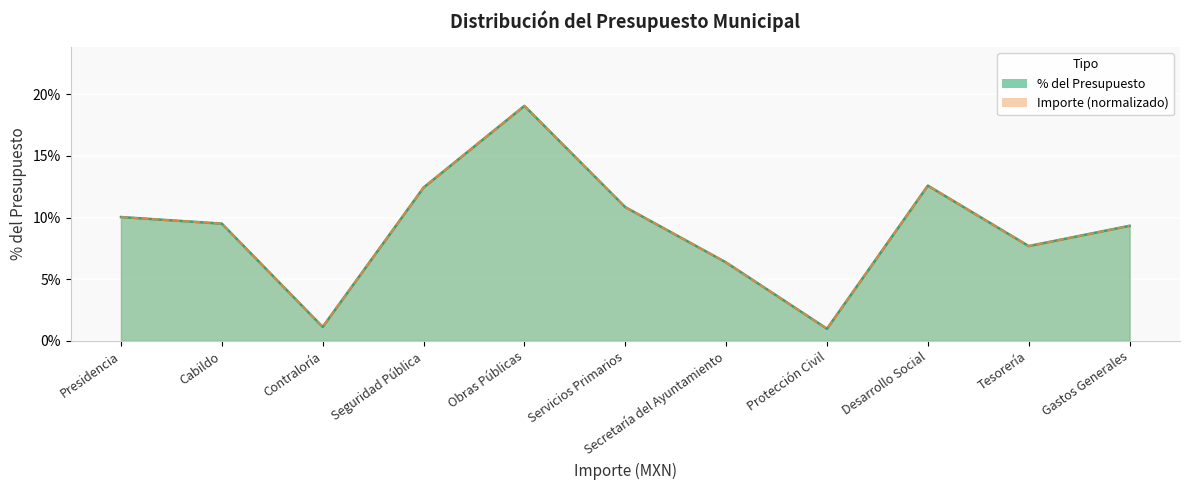

Reading left to right, list all the values displayed in this chart.

Importe: Presidencia=0.1	Cabildo=0.1	Contraloría=0.0	Seguridad Pública=0.1	Obras Públicas=0.2	Servicios Primarios=0.1	Secretaría del Ayuntamiento=0.1	Protección Civil=0.0	Desarrollo Social=0.1	Tesorería=0.1	Gastos Generales=0.1
%: Presidencia=0.1	Cabildo=0.1	Contraloría=0.0	Seguridad Pública=0.1	Obras Públicas=0.2	Servicios Primarios=0.1	Secretaría del Ayuntamiento=0.1	Protección Civil=0.0	Desarrollo Social=0.1	Tesorería=0.1	Gastos Generales=0.1